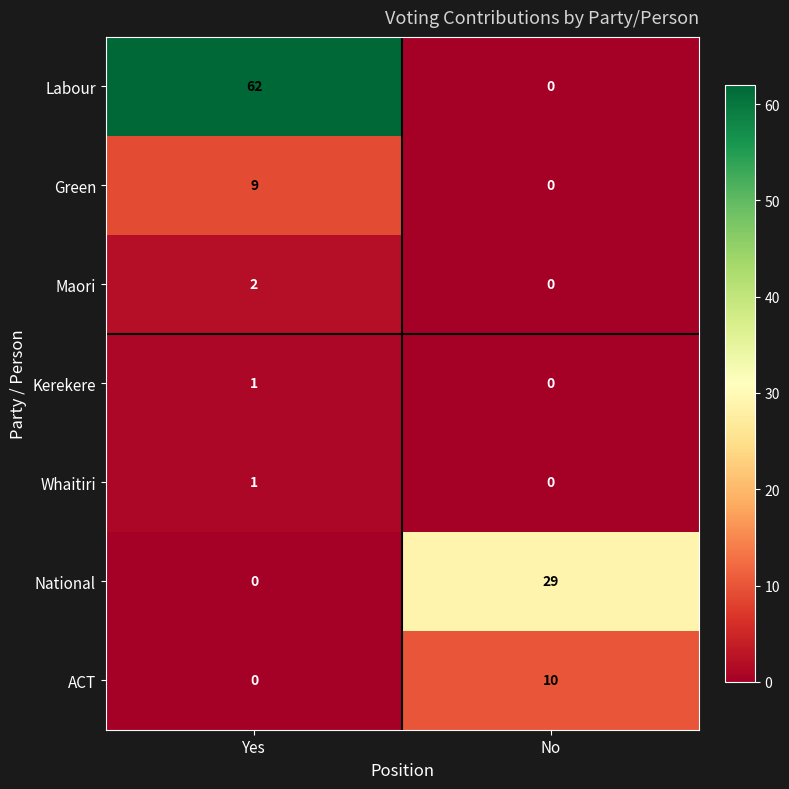

What is the spread (max minus min) of values at No?

29